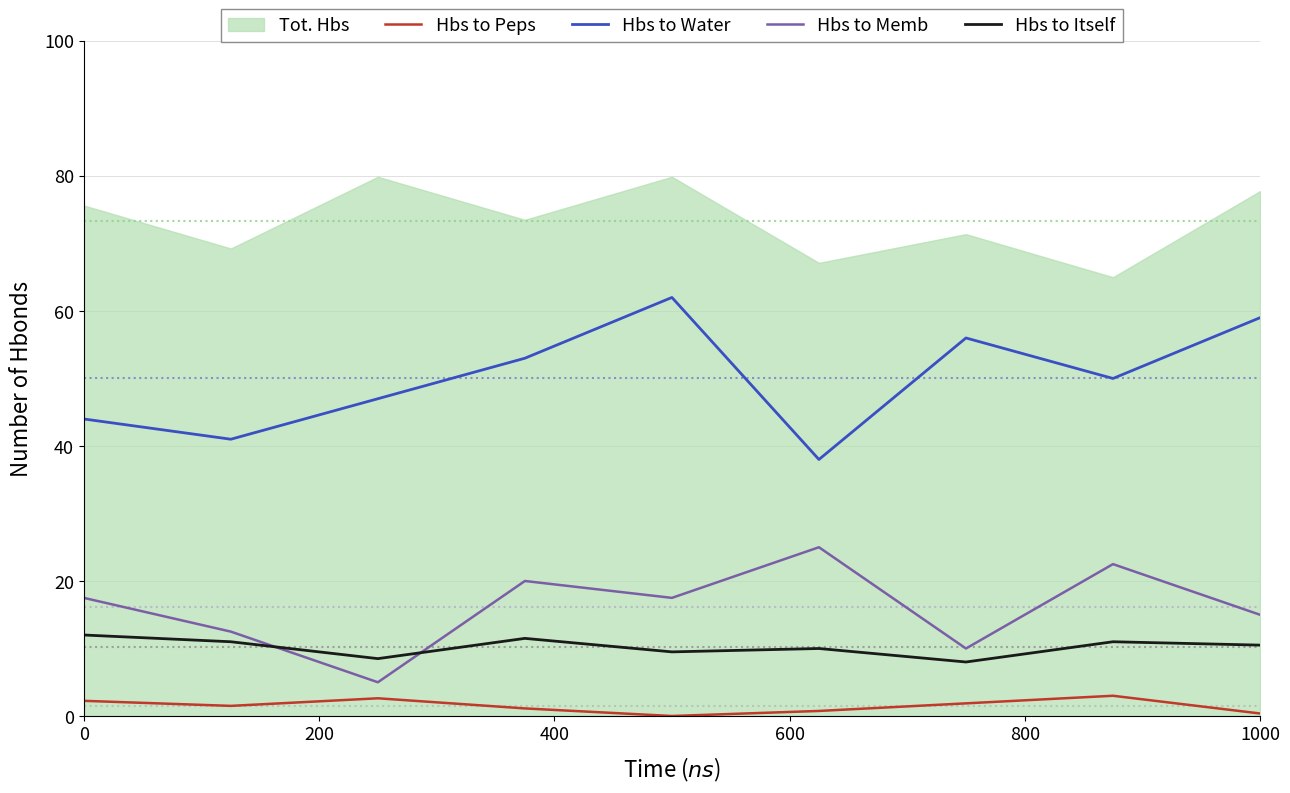

How many values in the Hbs to Itself series are below 10?

3